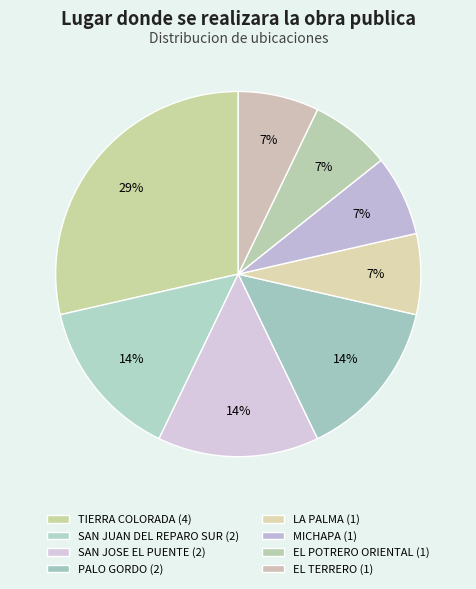

Count the number of slices in the pie.

8